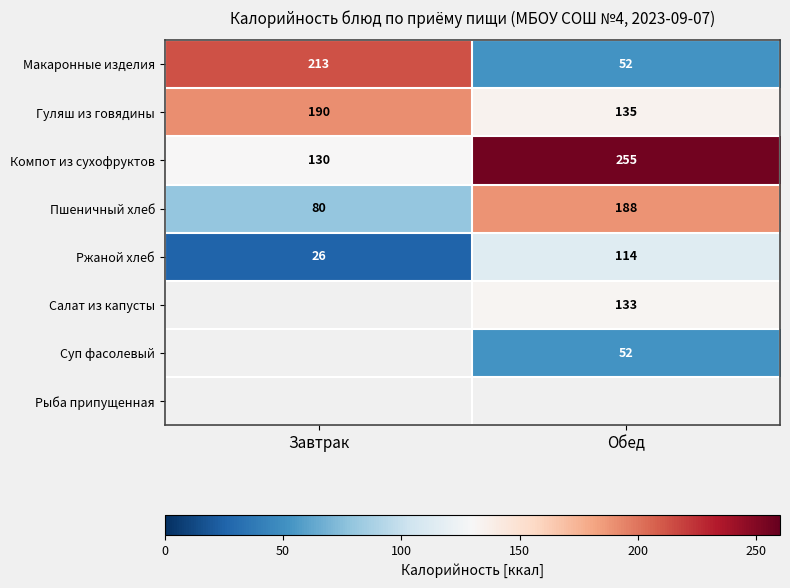

True or false: Ржаной хлеб has a value of 38 at Завтрак.

False